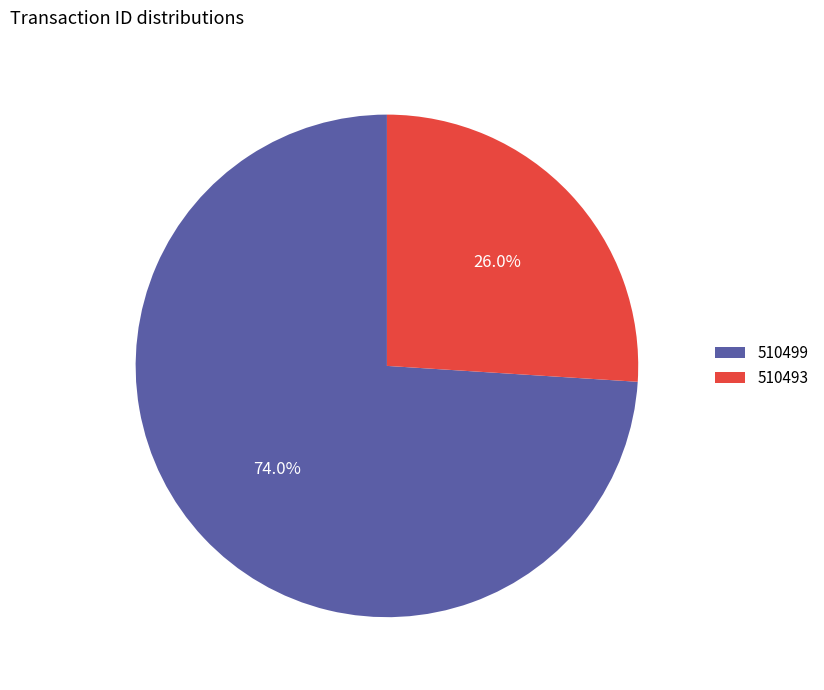

Approximately how many times larger is the value at 510499 compared to 510493?

2.8